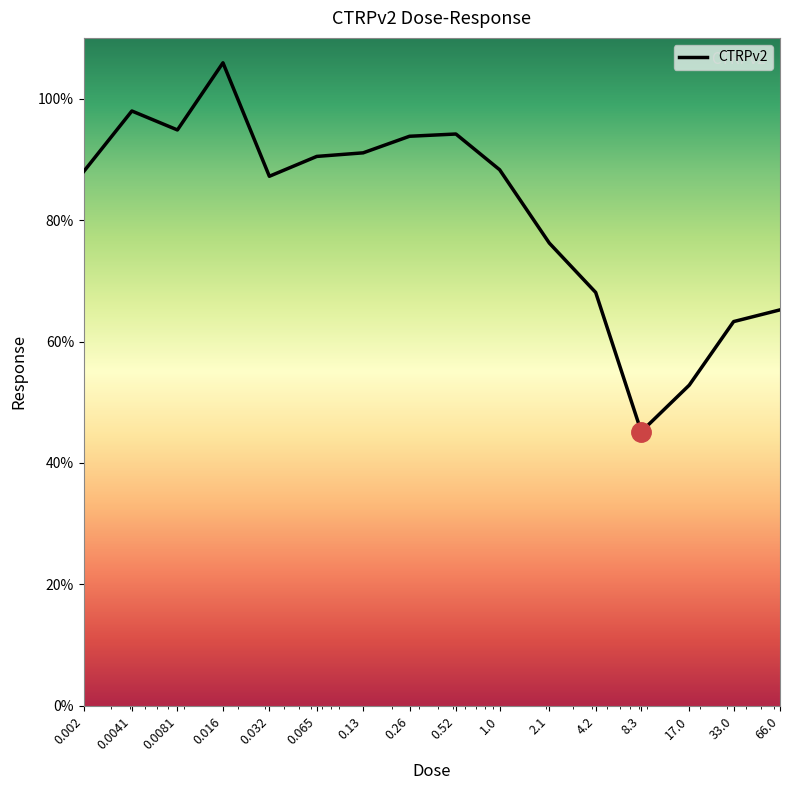

What is the greatest value displayed?

105.9